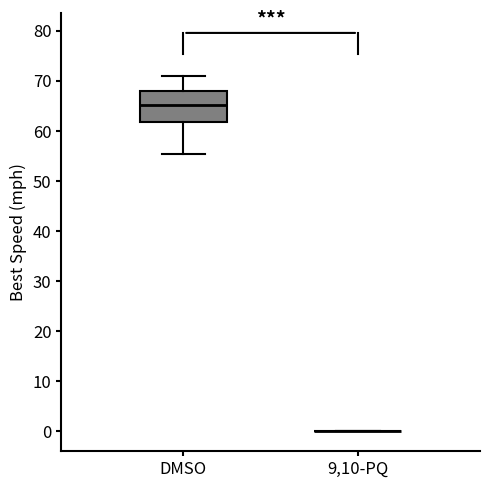

Comparing the boxes themselves (not the whiskers), which one is the tallest?

DMSO